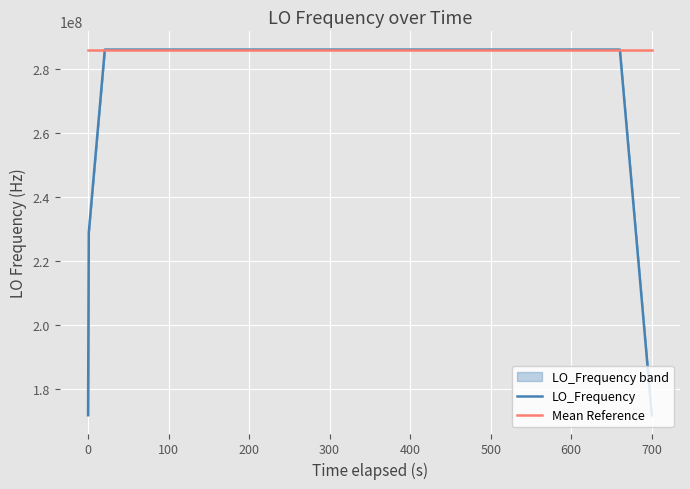

What are all the series names shown in the legend?

LO_Frequency, Mean Reference